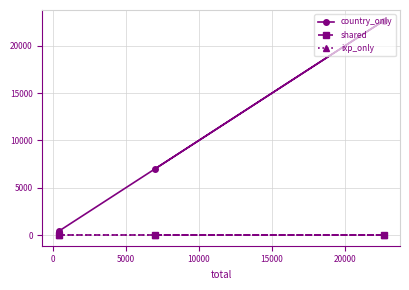

Which series has the largest total across all categories?

country_only